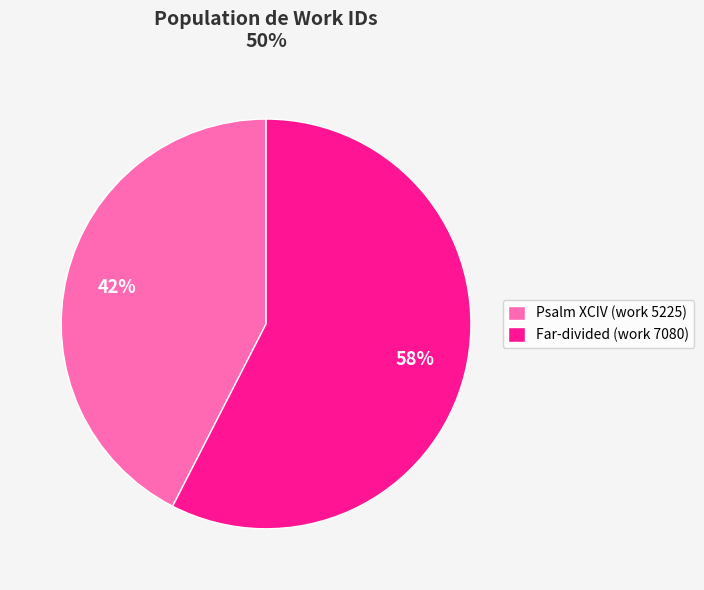

Rank the categories by value from highest to lowest.

Far-divided (work 7080), Psalm XCIV (work 5225)